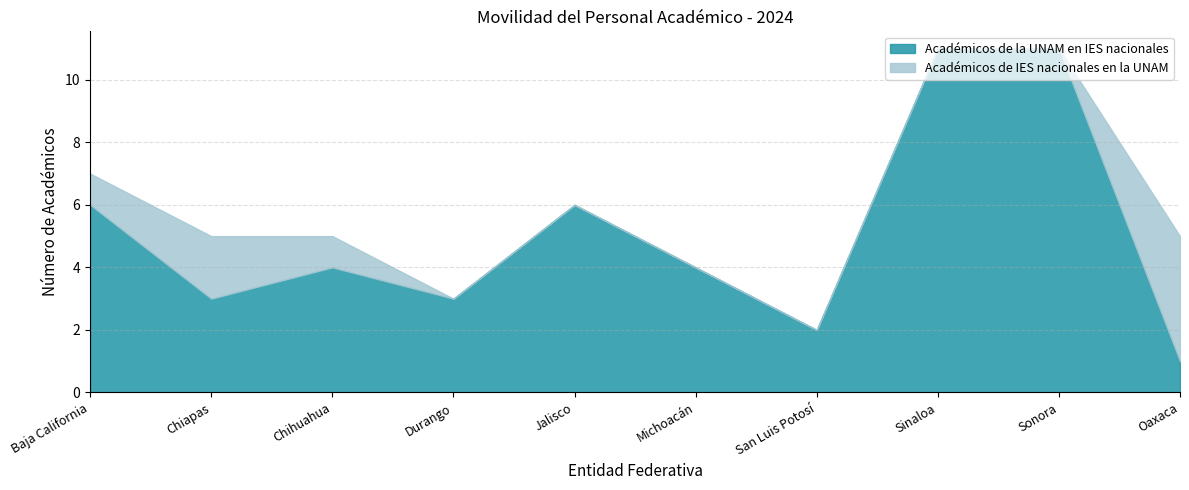

Reading left to right, extract all data points from this chart.

Académicos de la UNAM en IES nacionales: 6	3	4	3	6	4	2	11	11	1
Académicos de IES nacionales en la UNAM: 1	2	1	0	0	0	0	0	0	4